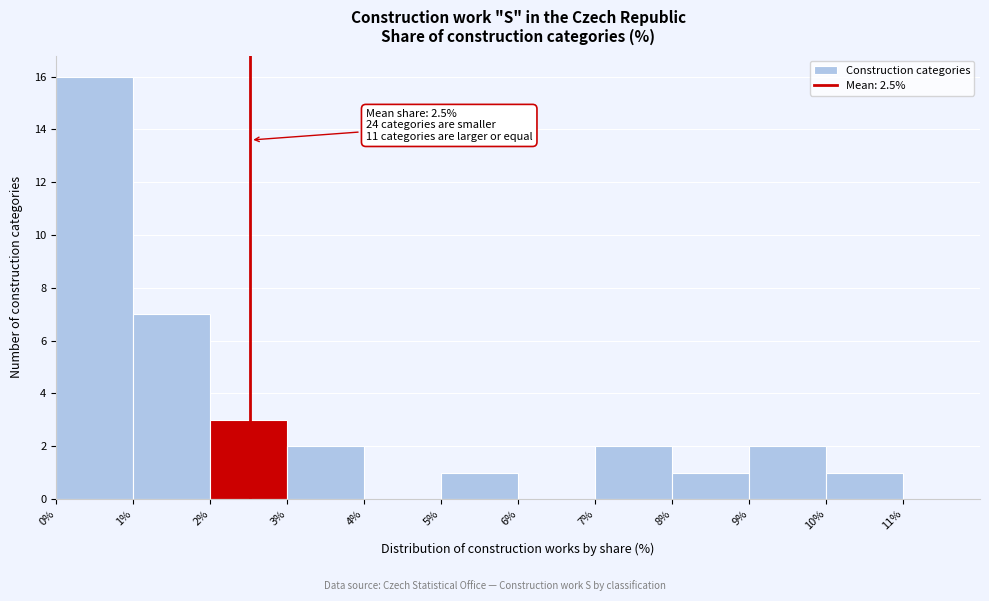

Over which range of the x-axis is the bar tallest?

0% to 1%